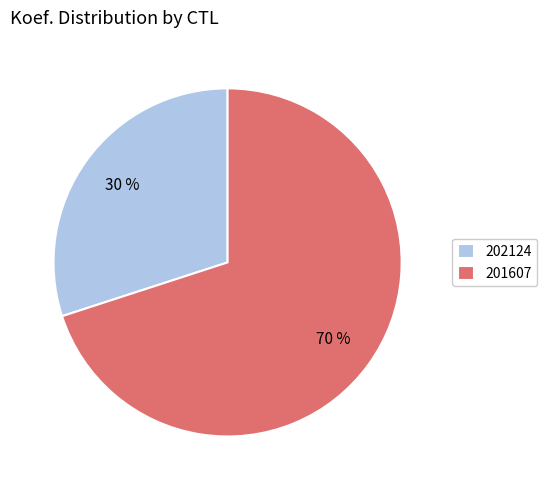

The 201607 slice represents 80% of the pie. True or false?

False